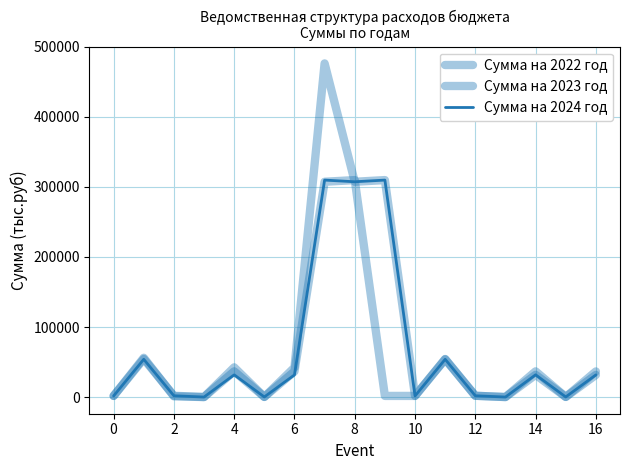

Does the chart display data point markers on the line(s)?

No